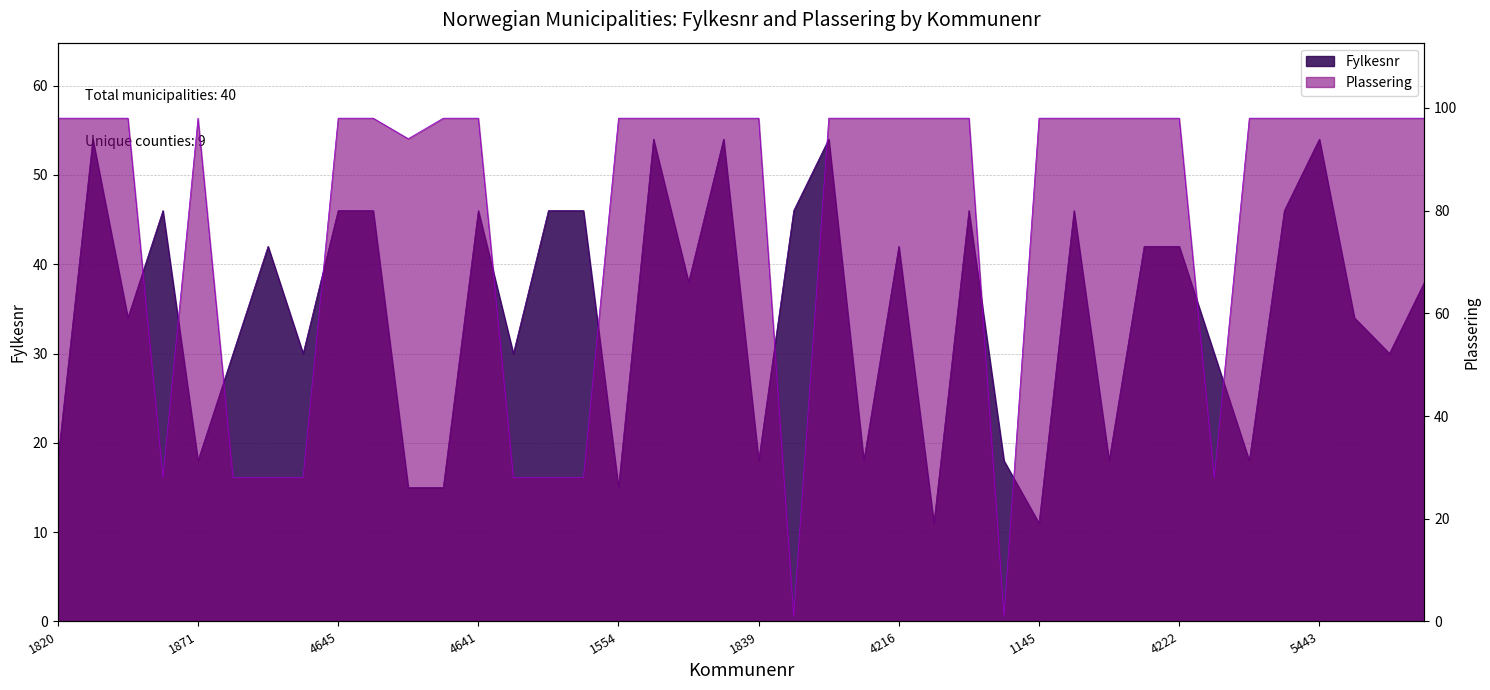

What is the label of the 8th point from the left?

3025